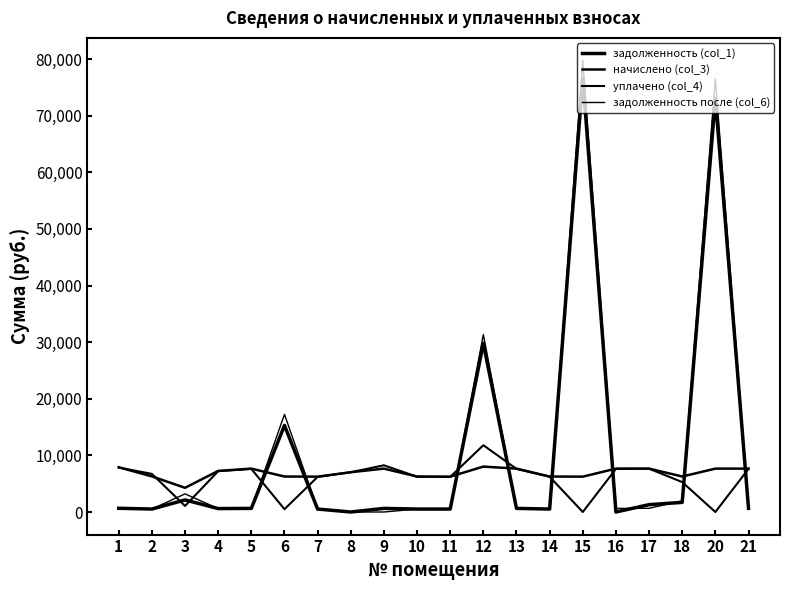

Reading left to right, what are all the values shown in this chart?

задолженность (col_1): 1=658.7	2=524.4	3=2134.5	4=604.2	5=639.0	6=15297.3	7=520.4	8=0.0	9=638.8	10=522.4	11=520.4	12=29801.0	13=638.8	14=522.4	15=76649.7	16=0.0	17=1299.4	18=1701.9	20=73073.1	21=638.8
начислено (col_3): 1=7904.3	2=6292.4	3=4274.5	4=7259.5	5=7665.5	6=6268.6	7=6244.7	8=7026.7	9=7665.5	10=6268.6	11=6244.7	12=8023.7	13=7665.5	14=6268.6	15=6244.7	16=7665.5	17=7665.5	18=6268.6	20=7665.5	21=7665.5
уплачено (col_4): 1=7852.6	2=6734.6	3=1068.6	4=7212.1	5=7615.4	6=500.0	7=6203.9	8=7025.9	9=8254.2	10=6227.6	11=6203.9	12=11800.0	13=7615.4	14=6227.6	15=0.0	16=7615.4	17=7648.6	18=5285.8	20=0.0	21=7615.4
задолженность после (col_6): 1=658.7	2=524.4	3=3203.1	4=605.0	5=638.8	6=17242.6	7=520.4	8=0.8	9=0.0	10=522.4	11=520.4	12=31352.1	13=638.8	14=522.4	15=79766.3	16=638.8	17=652.1	18=1971.0	20=76535.2	21=638.8